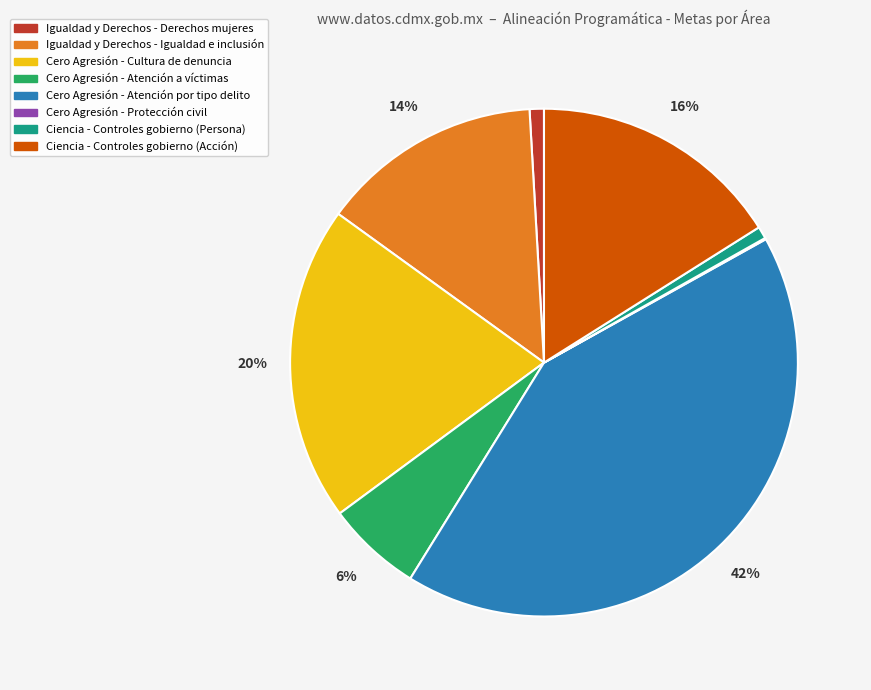

Approximately how many times larger is the value at Cero Agresión - Atención por tipo delito compared to Cero Agresión - Cultura de denuncia?

2.1